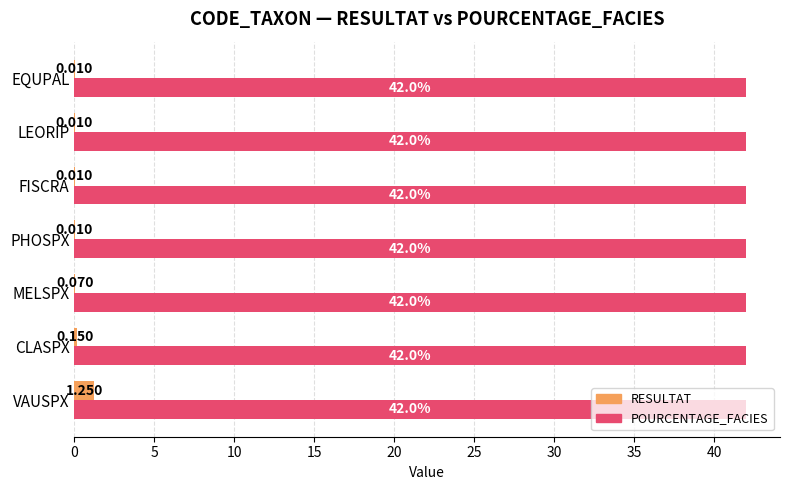

At which category is the sum across all series the highest?

VAUSPX